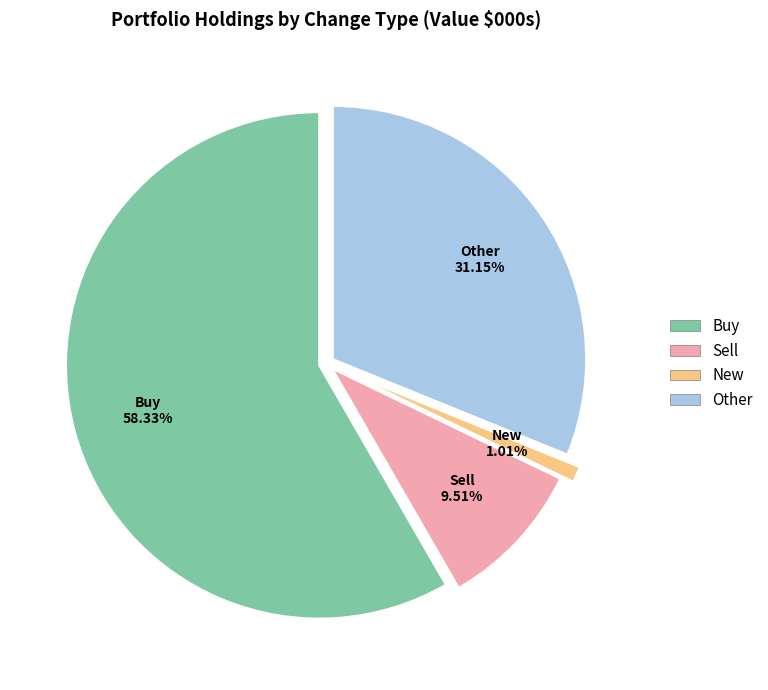

Which category has the smallest portion of the pie?

New